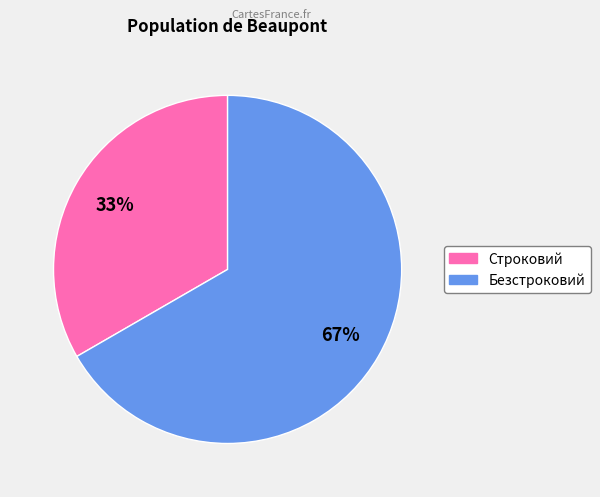

Which slice is the largest?

Безстроковий